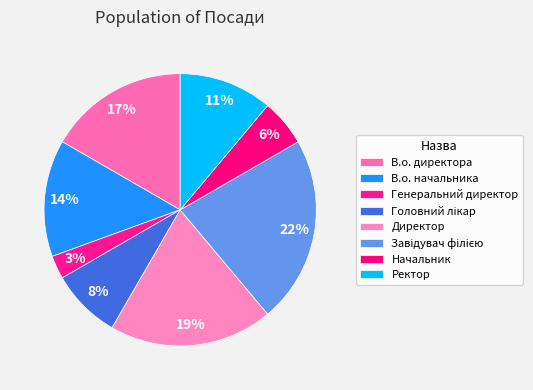

Count the number of slices in the pie.

8